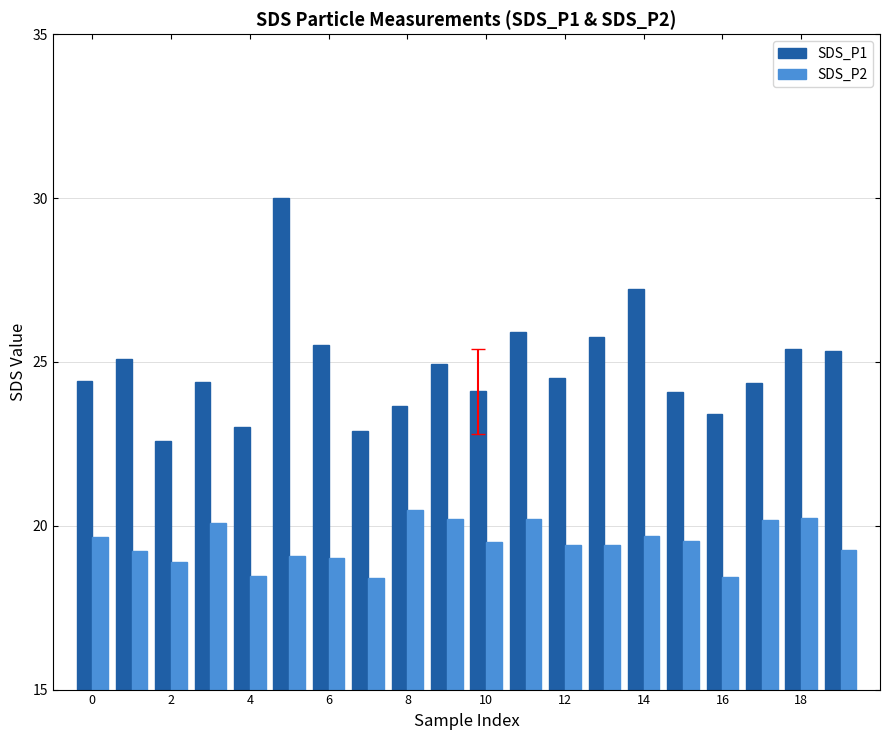

How many series are shown in this chart?

2